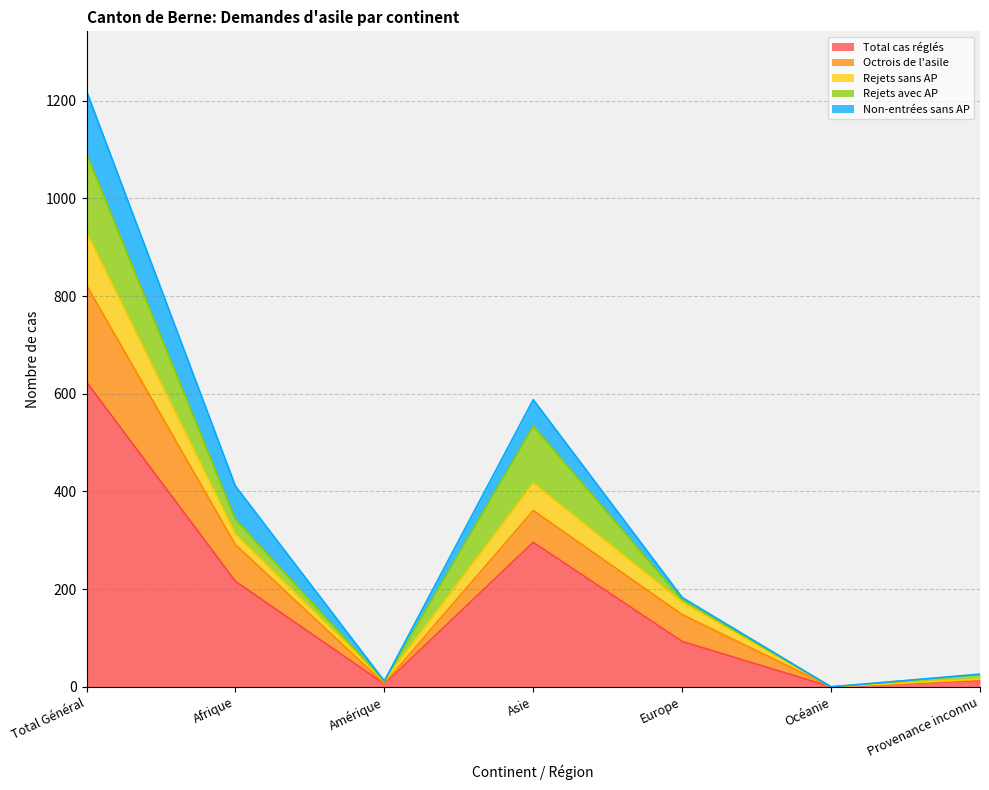

The Total cas réglés series shows 0 at Océanie. True or false?

True